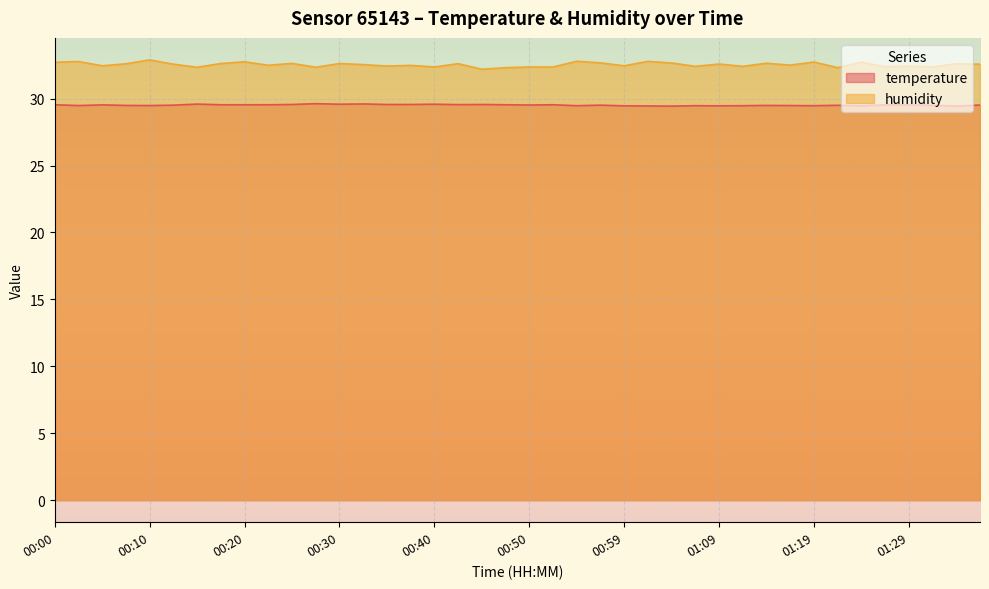

What is the value of the humidity point at the 20th from the left?

32.3